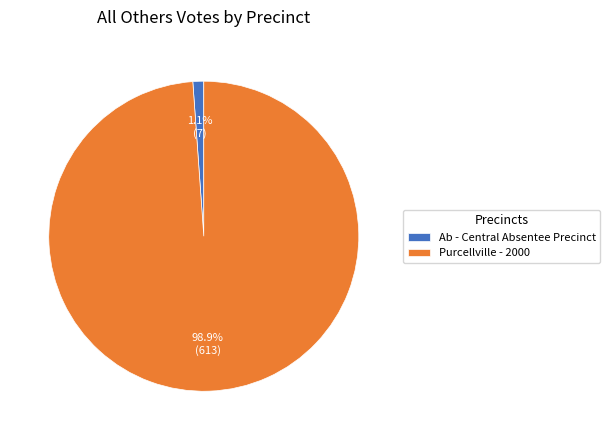

To the nearest percent, what portion does Ab - Central Absentee Precinct represent?

1%